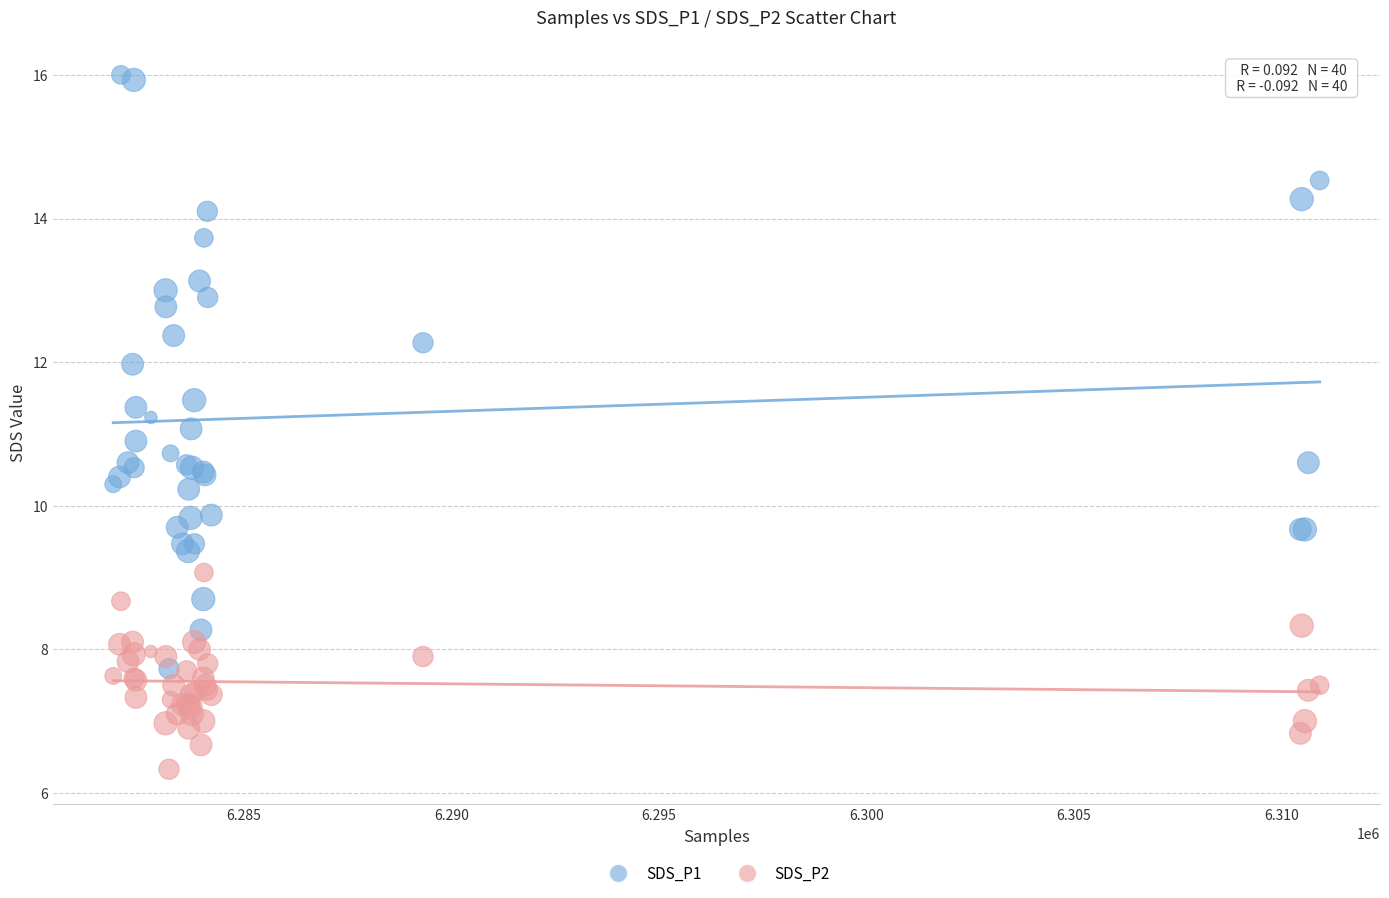

Which series contains the lowest Y value?

SDS_P2